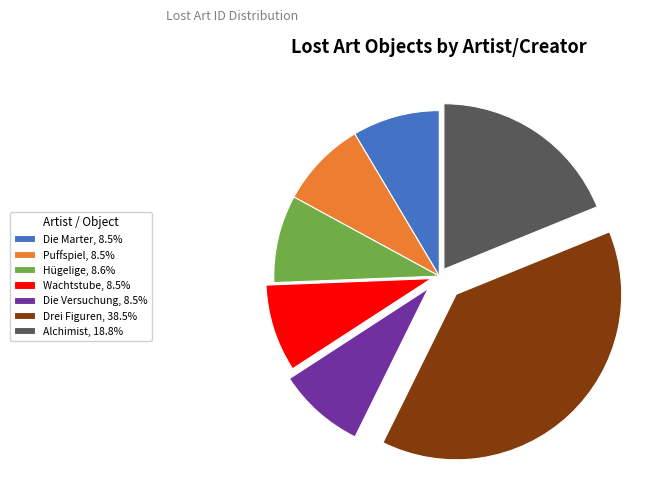

Is there any slice that represents more than half of the pie?

No